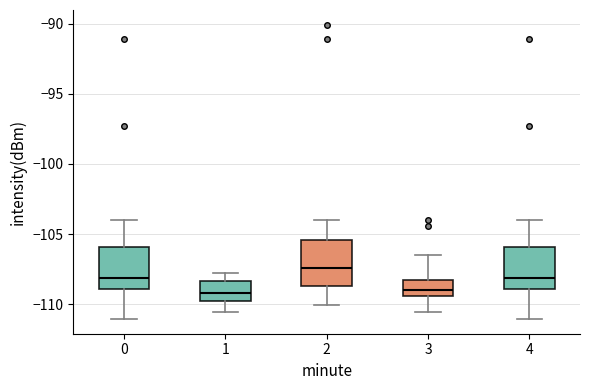

Where does the median line of the box at x = 1 sit on the y-axis? The values are not printed on the chart, so give them approximately, as read against the axis.

-109.0